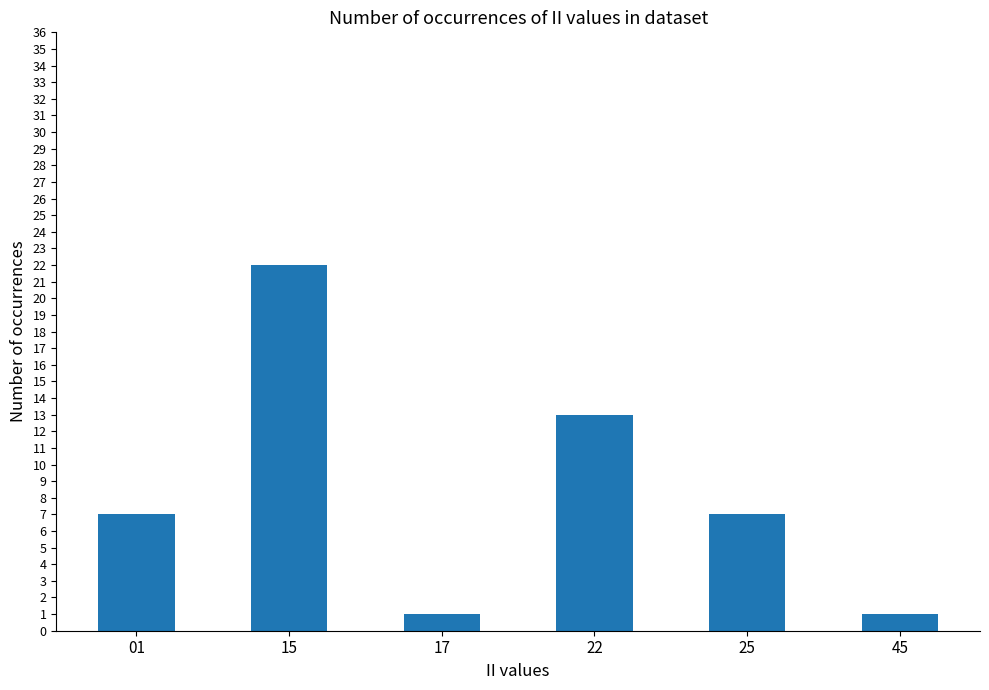

What is the difference between the maximum and minimum values?

21